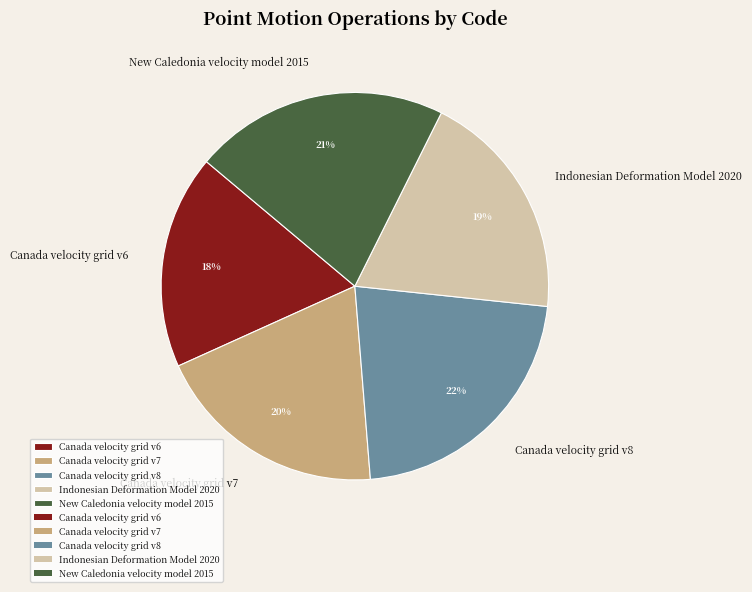

Is it true that Canada velocity grid v8 is 36% of the pie?

False